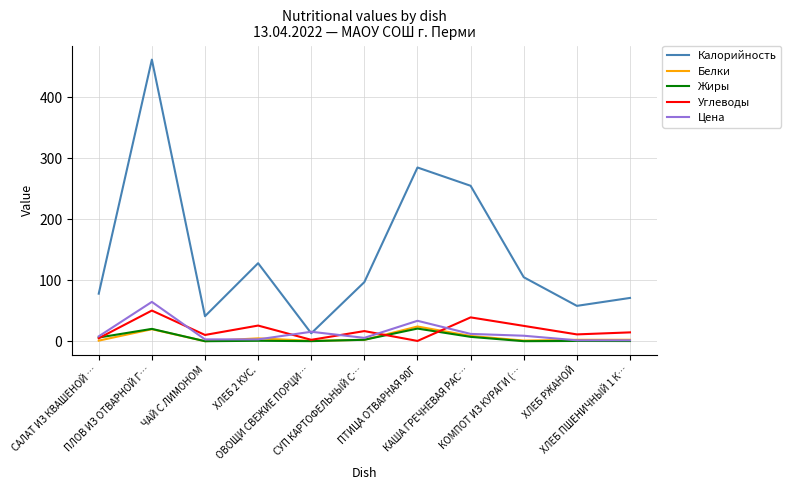

True or false: Калорийность and Углеводы cross at least once.

False